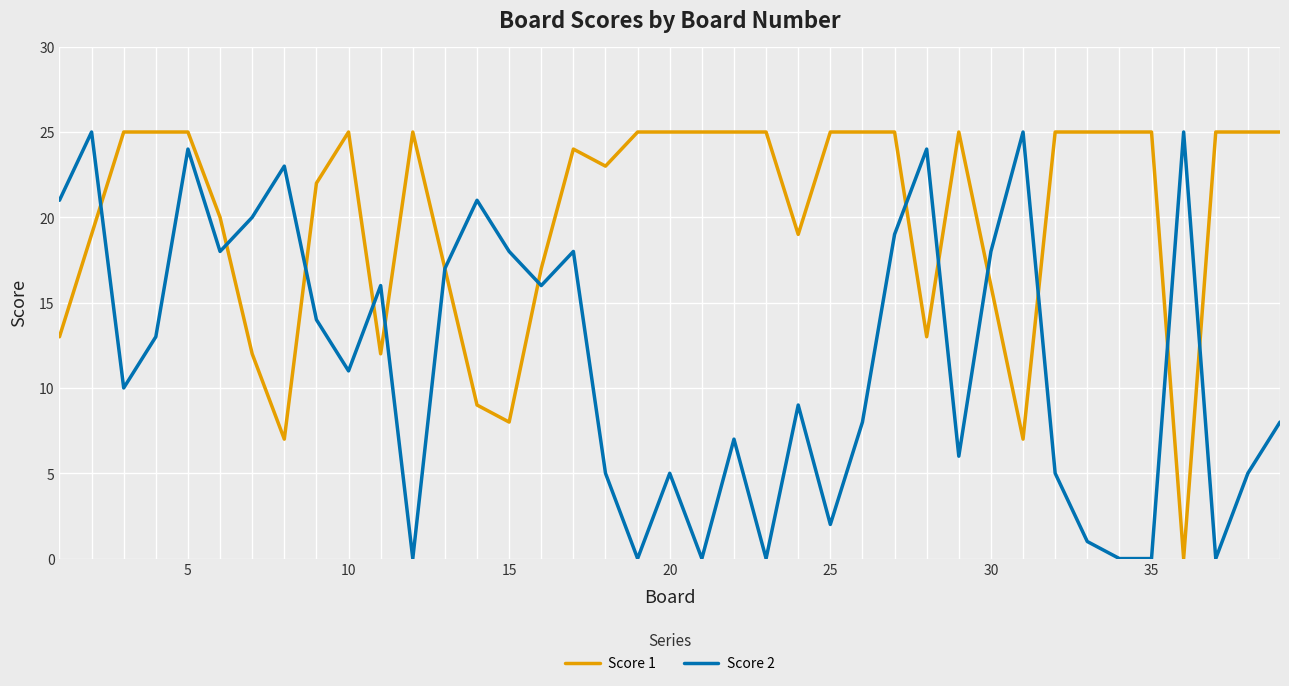

Which series has the largest total across all categories?

Score 1